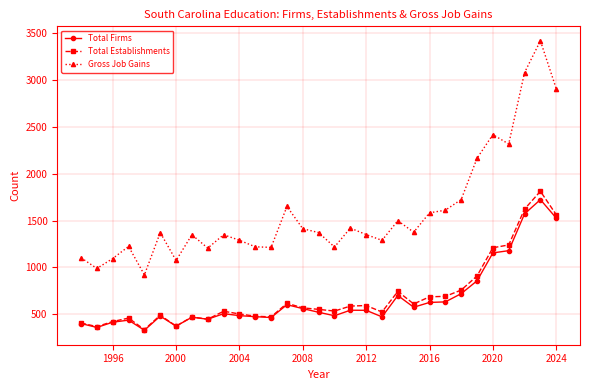

Which series has the largest range (max minus min)?

Gross Job Gains